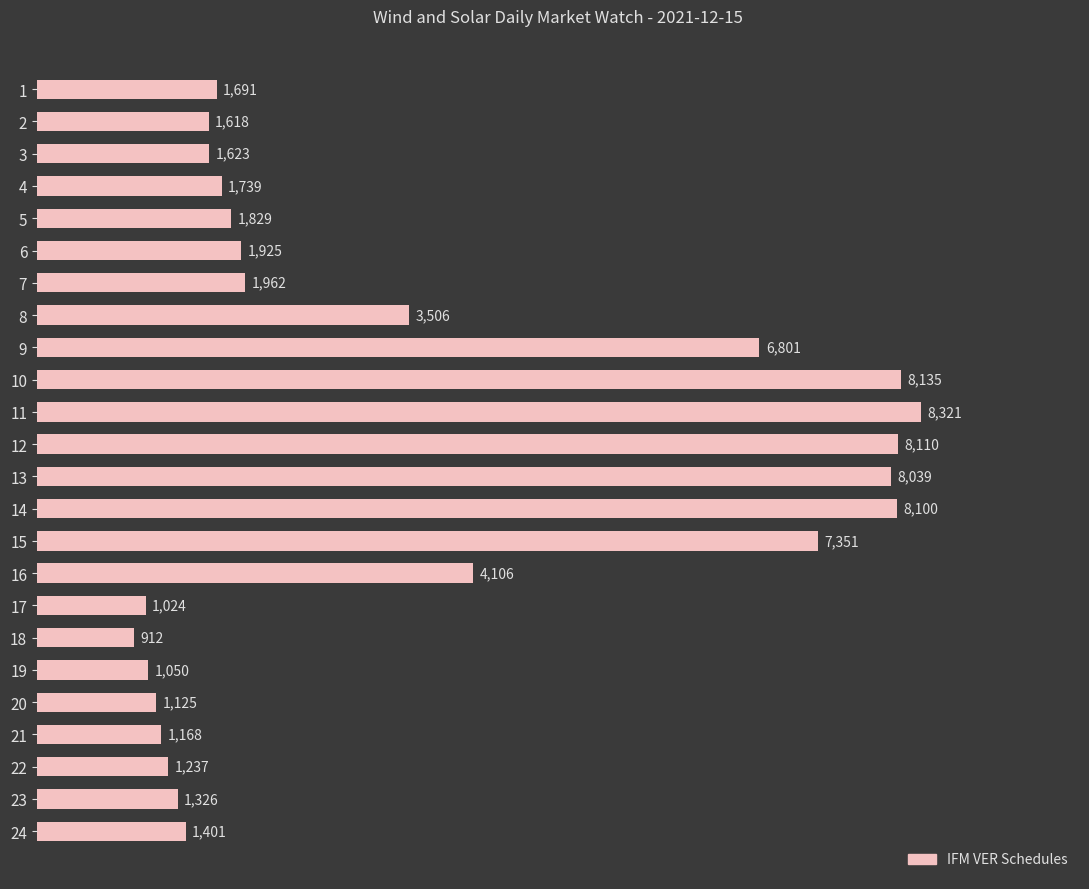

Which category has the lowest value across all series?

18